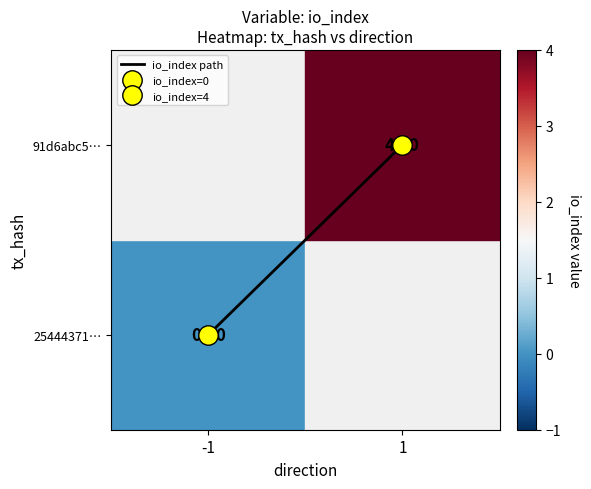

What is the difference between the maximum and minimum values?

1